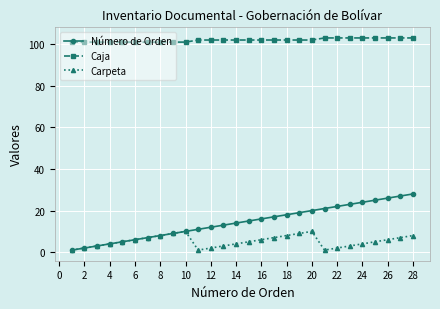

Count the number of categories in the chart.

28